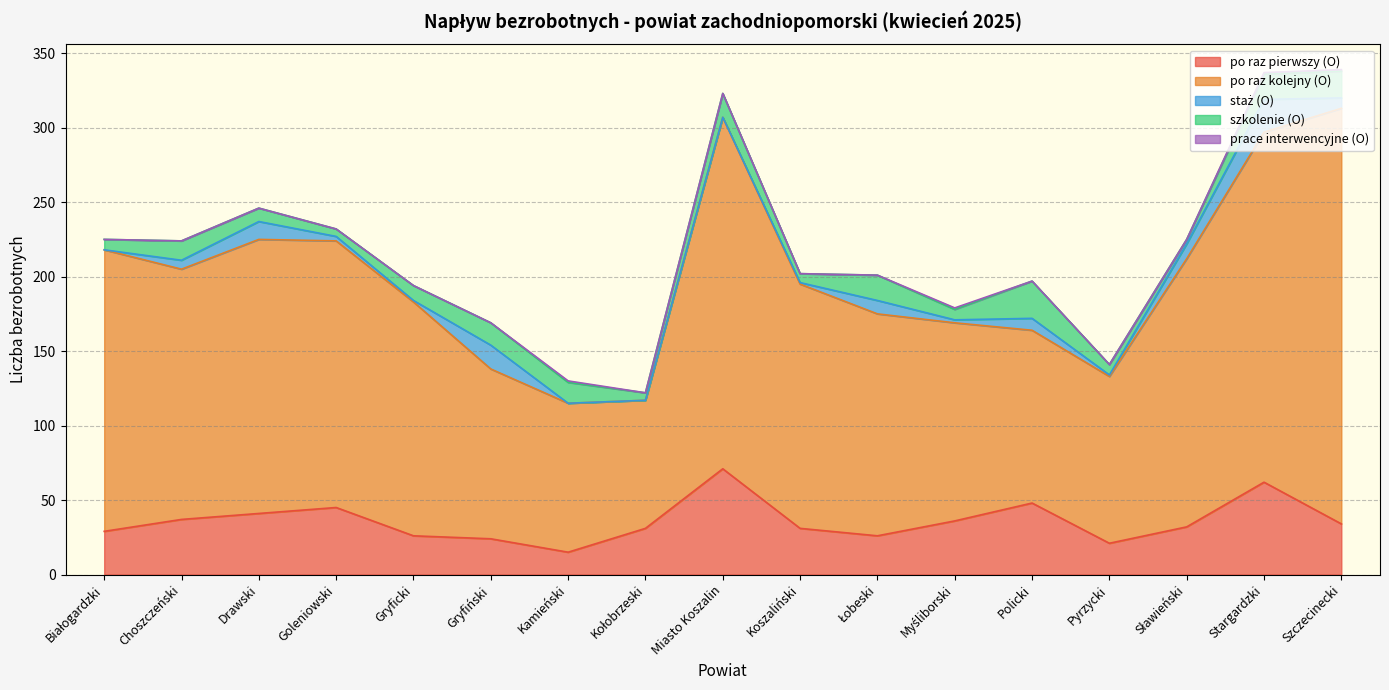

Which series changed the most between Goleniowski and Szczecinecki?

po raz kolejny (O)